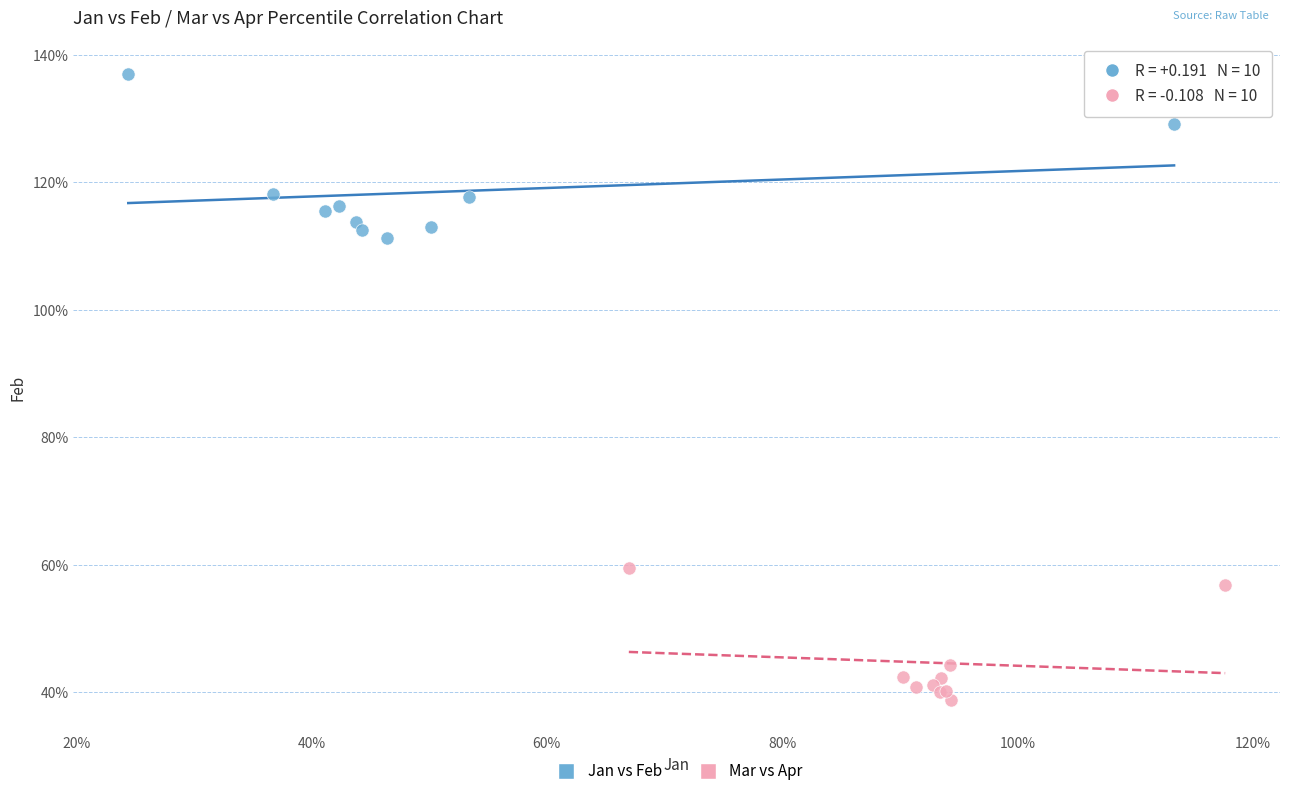

Which series has the widest spread of Y values?

Jan vs Feb